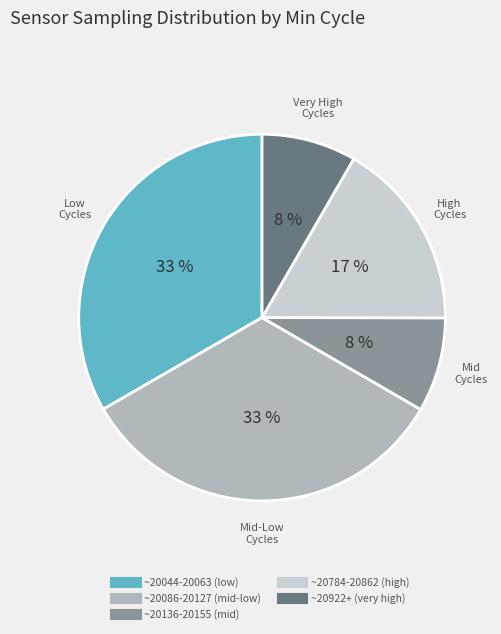

To the nearest percent, what is the average slice percentage?

20%